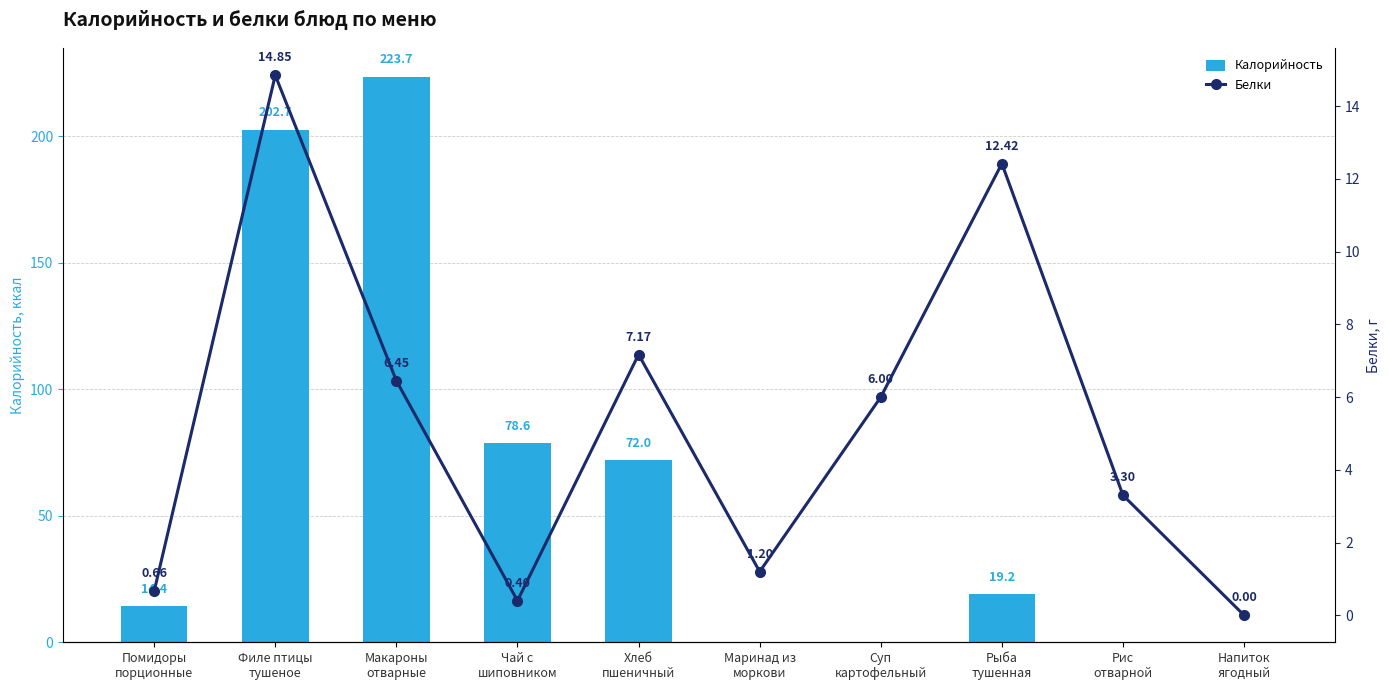

How many values in the Калорийность series exceed 19?

5